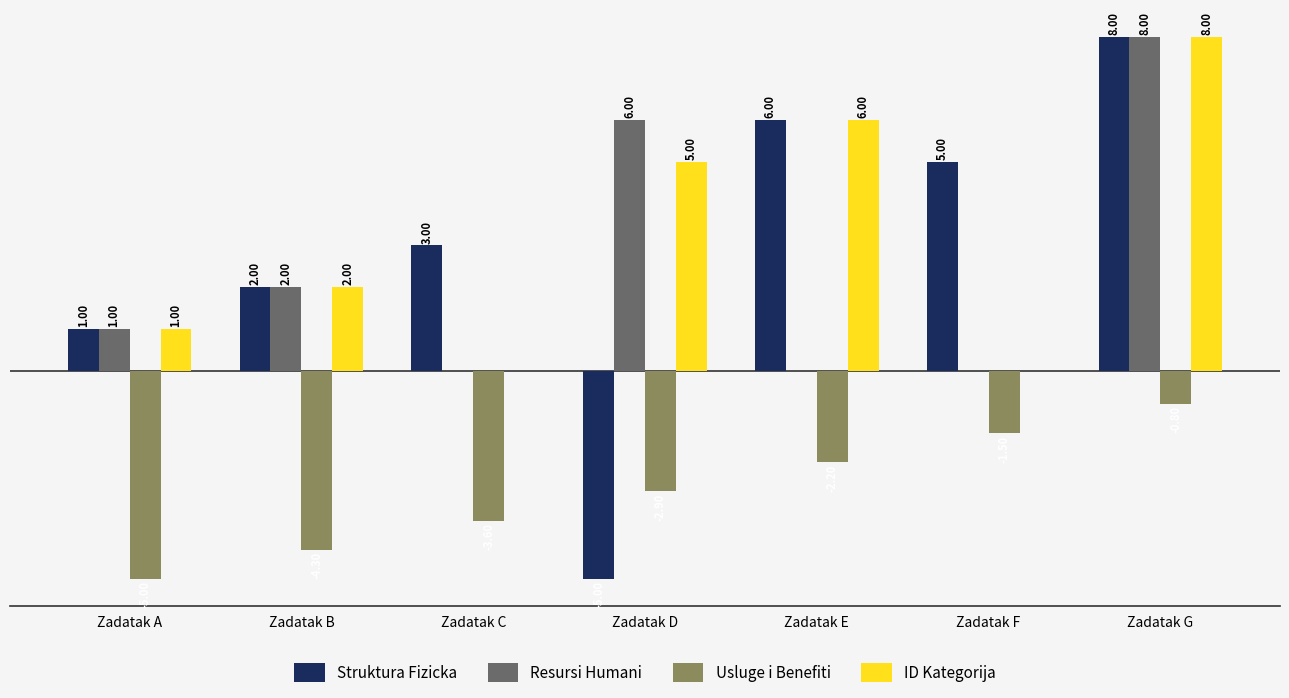

Which series has the largest total across all categories?

ID Kategorija